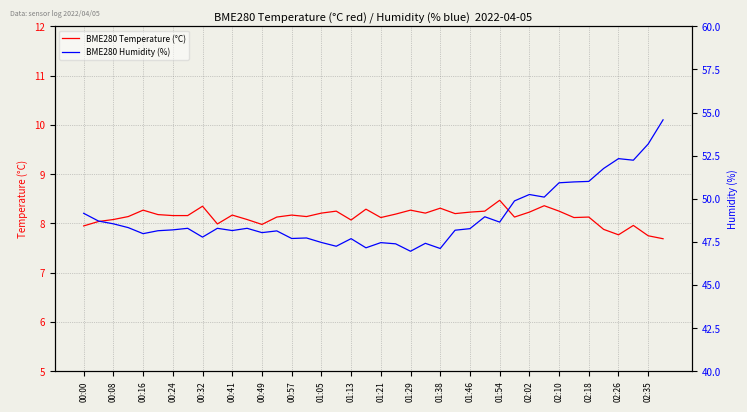

The value of BME280 Temperature (°C) at 00:16 is 1.9. True or false?

False